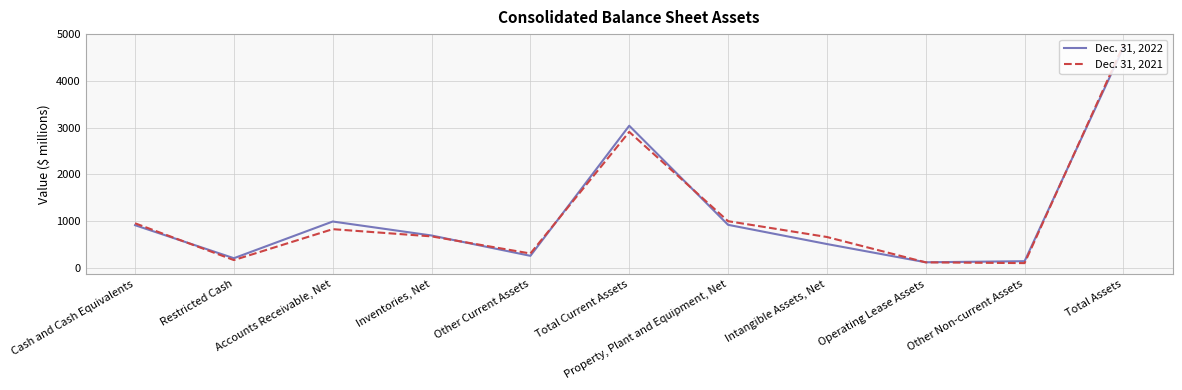

True or false: Dec. 31, 2021 has a value of 67 at Other Current Assets.

False